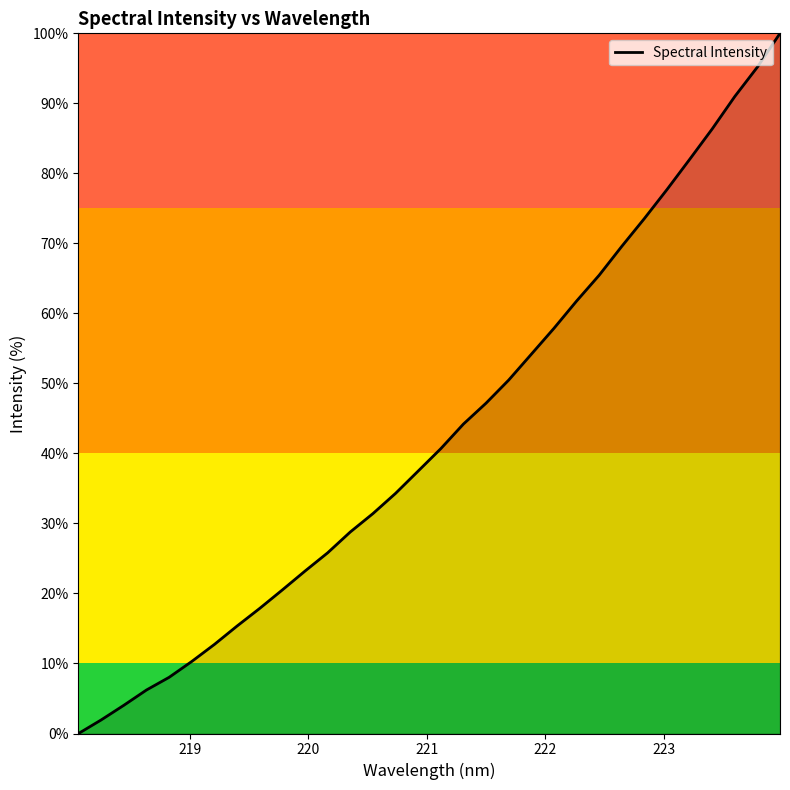

Does the chart display data point markers on the line(s)?

No